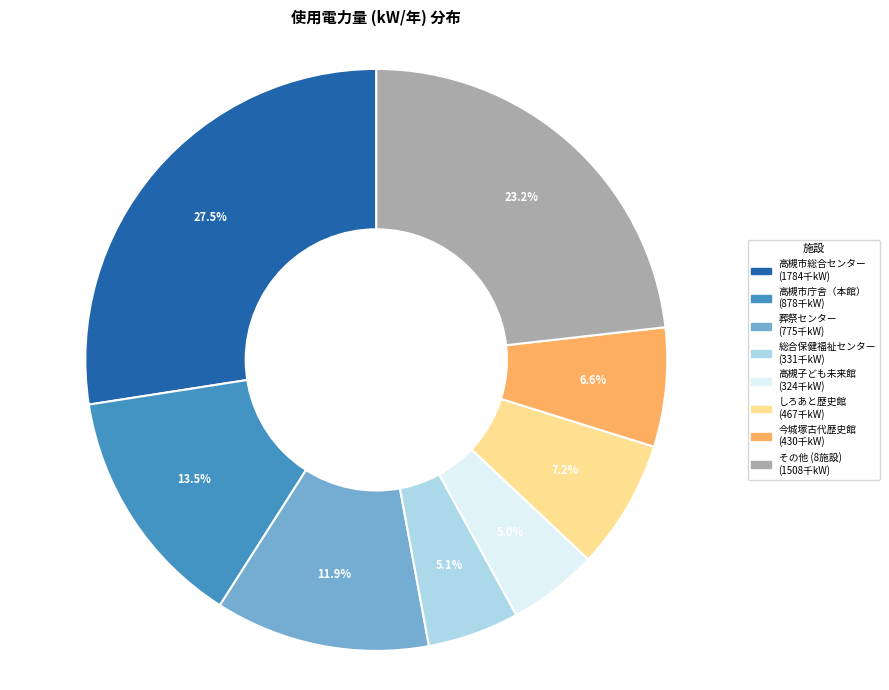

Is there a majority slice in this chart?

No